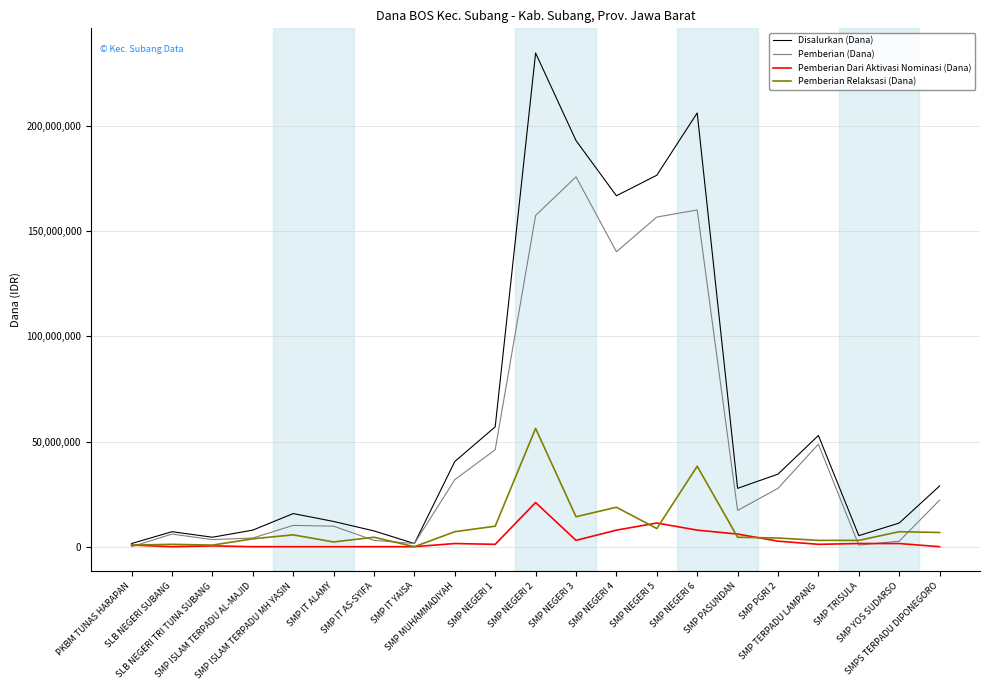

At which label does Pemberian (Dana) first exceed 17250000?

SMP MUHAMMADIYAH